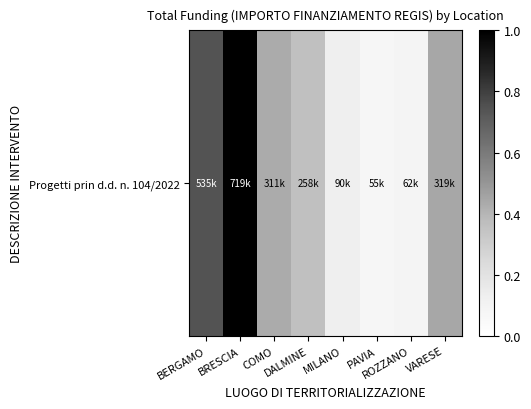

Is it true that the value at DALMINE is 0.4?

True